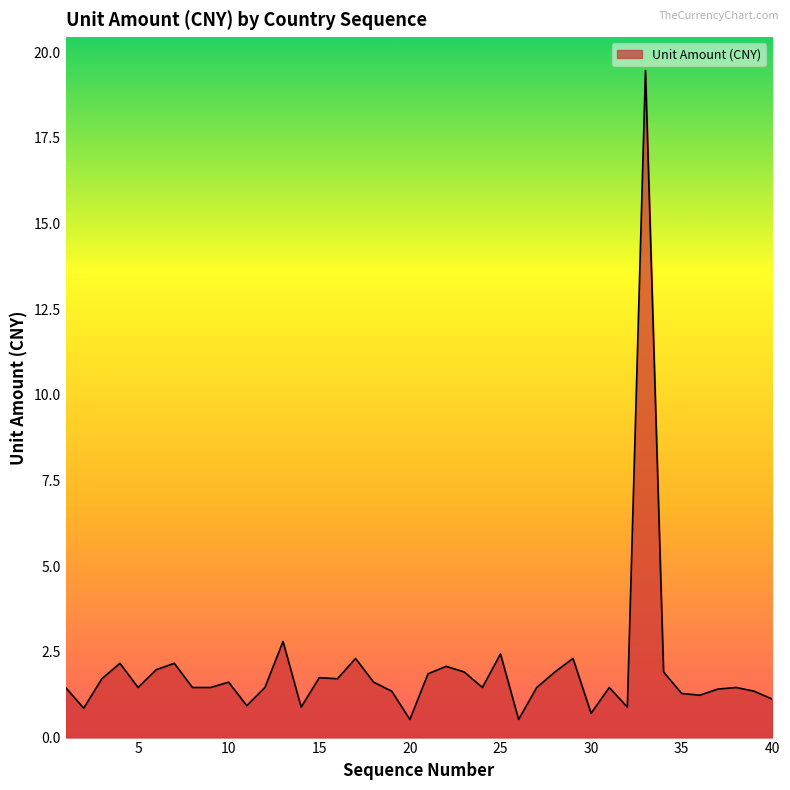

How many lines are shown in the chart?

1